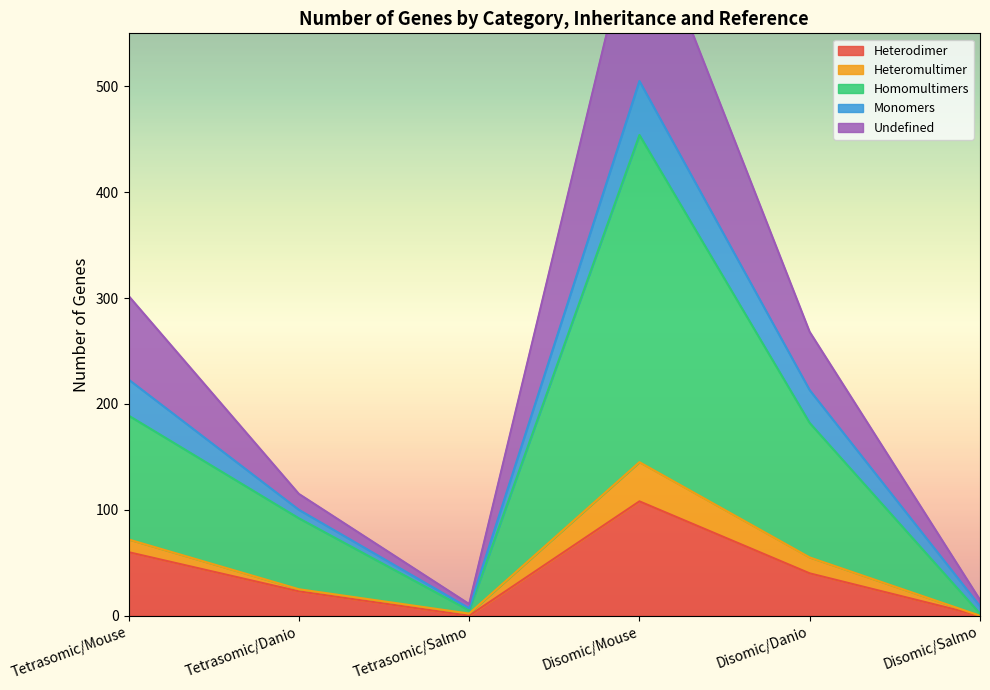

What position from the right is Tetrasomic/Mouse?

6